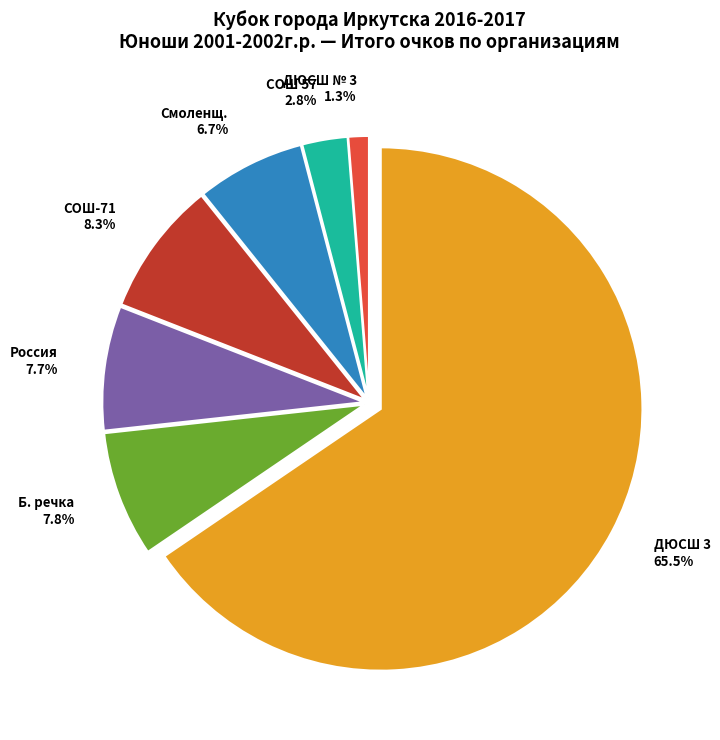

How many segments does this pie chart have?

7